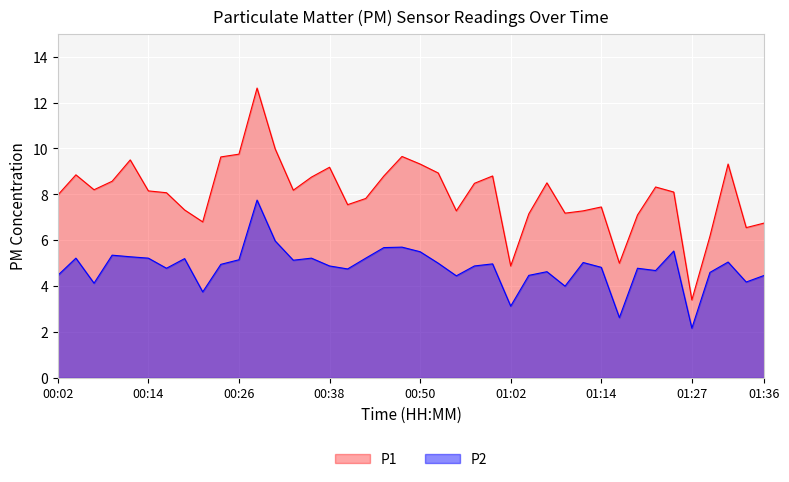

At which label does P1 first exceed 8?

00:04